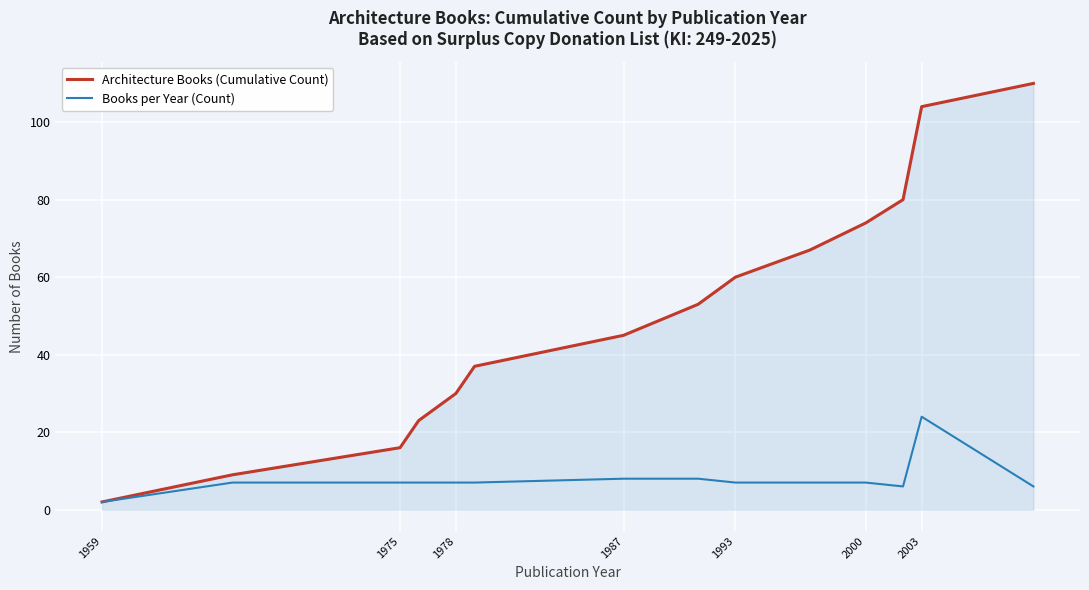

What is the maximum value shown in the chart?

110